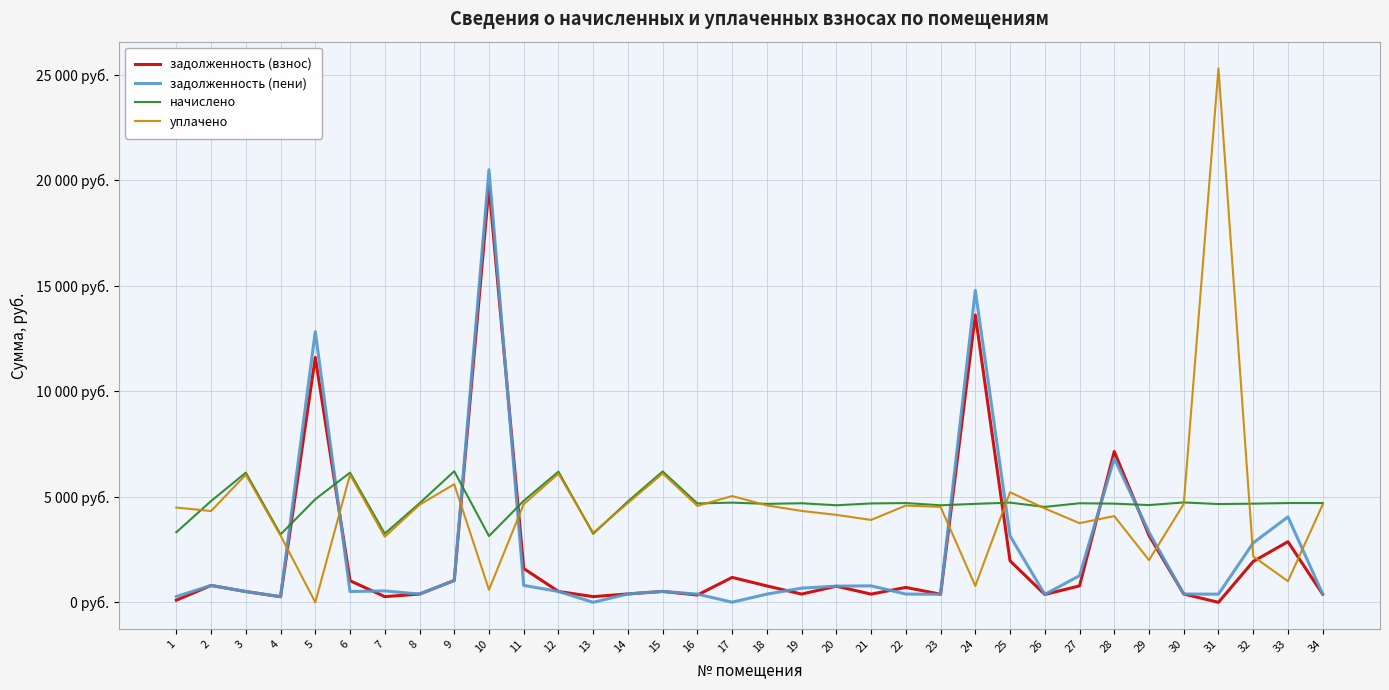

In задолженность (взнос), how many points are higher than both neighbors (excluding endpoints)?

10